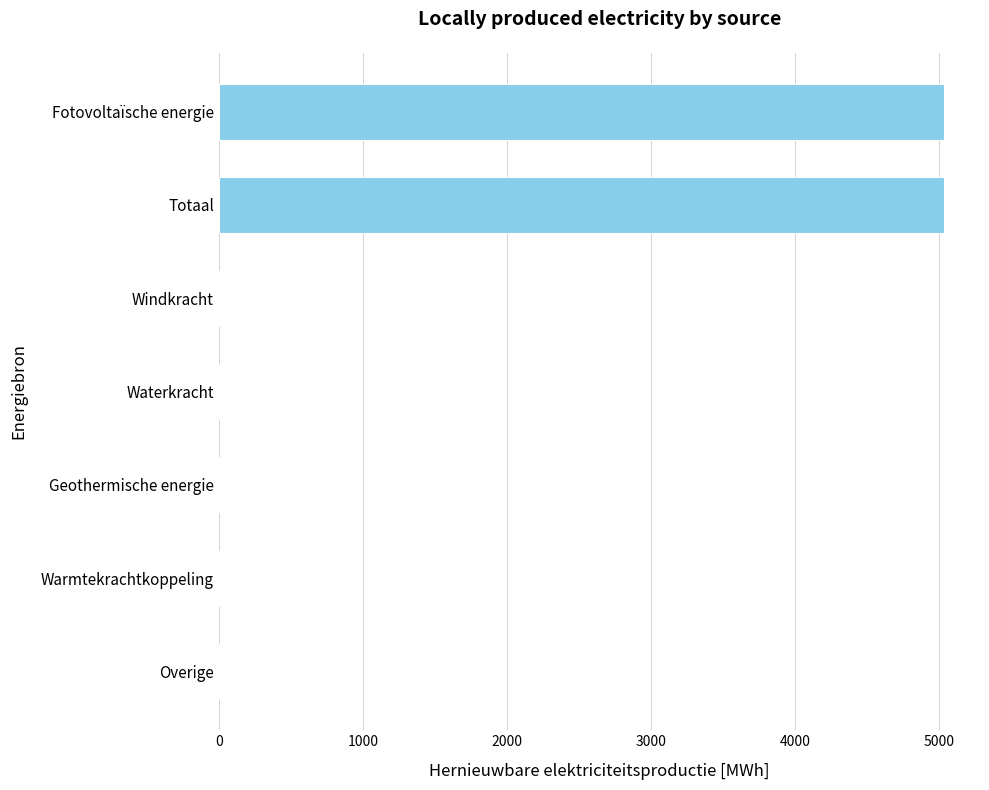

What is the sum of all values?

10061.2